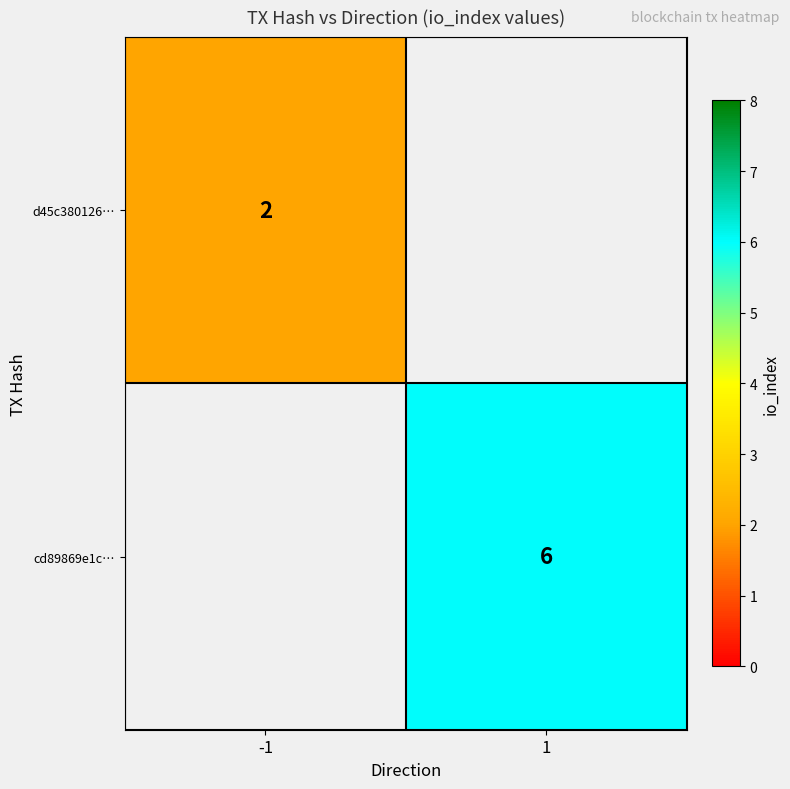

True or false: d45c380126… has a value of 1 at -1.

False